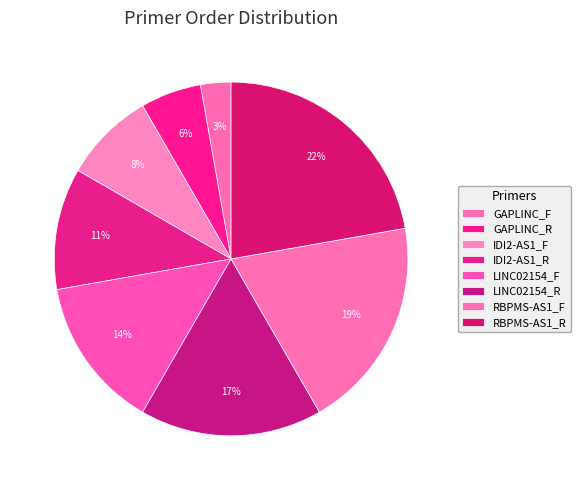

To the nearest percent, what is the difference between the LINC02154_R and GAPLINC_F slice percentages?

14%